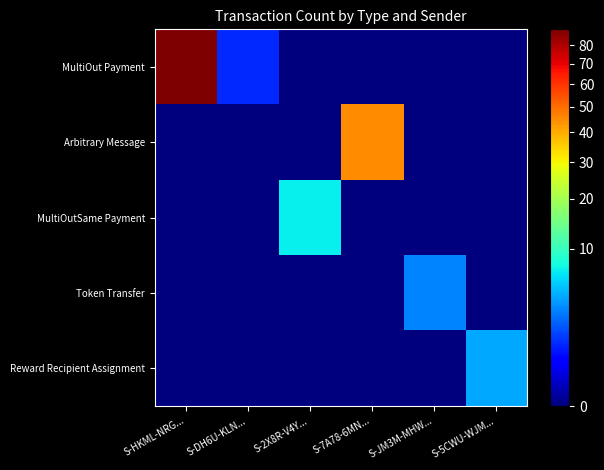

What is the total value across all series at S-5CWU-WJM...?

4